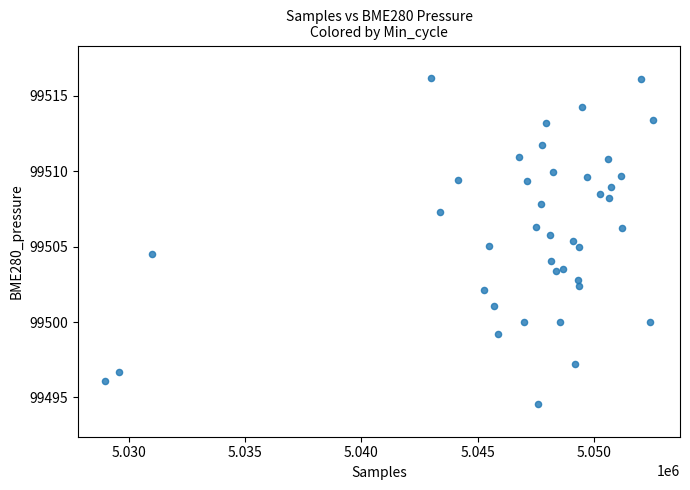

What is the range of Y values (max minus min)?

21.6